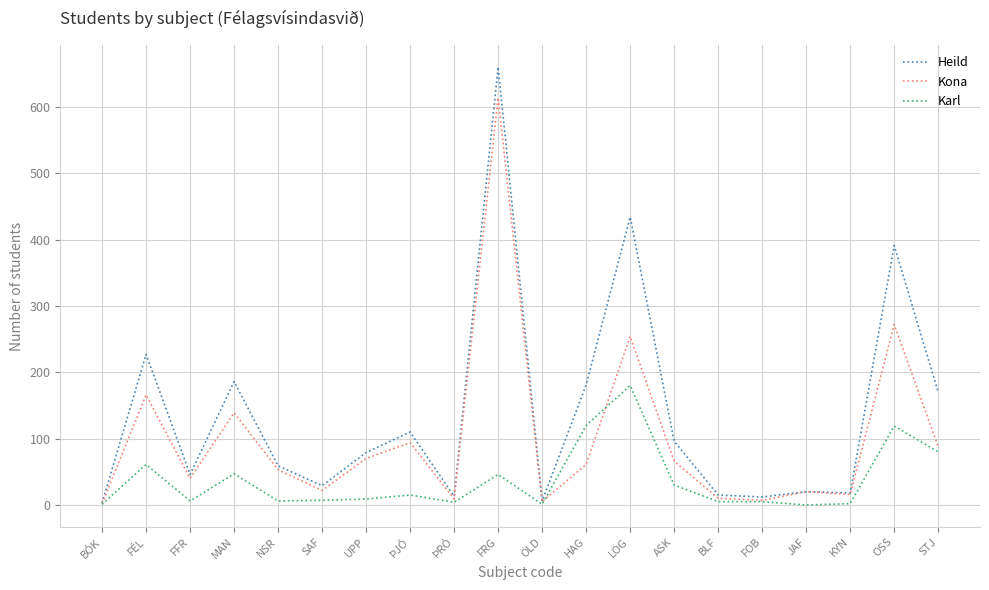

What is the approximate value of Karl at ASK?

30